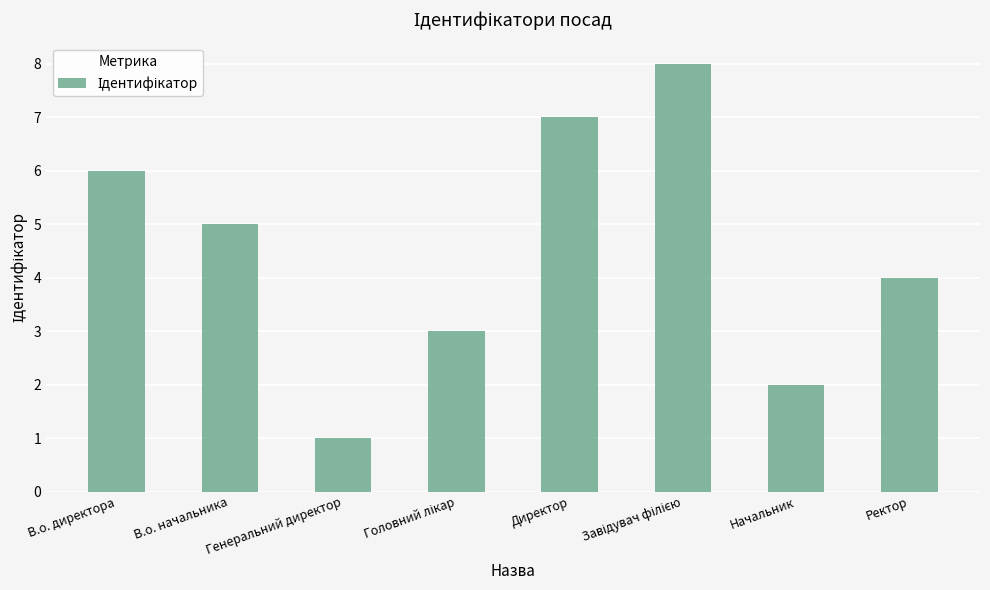

What is the sum of all values?

36